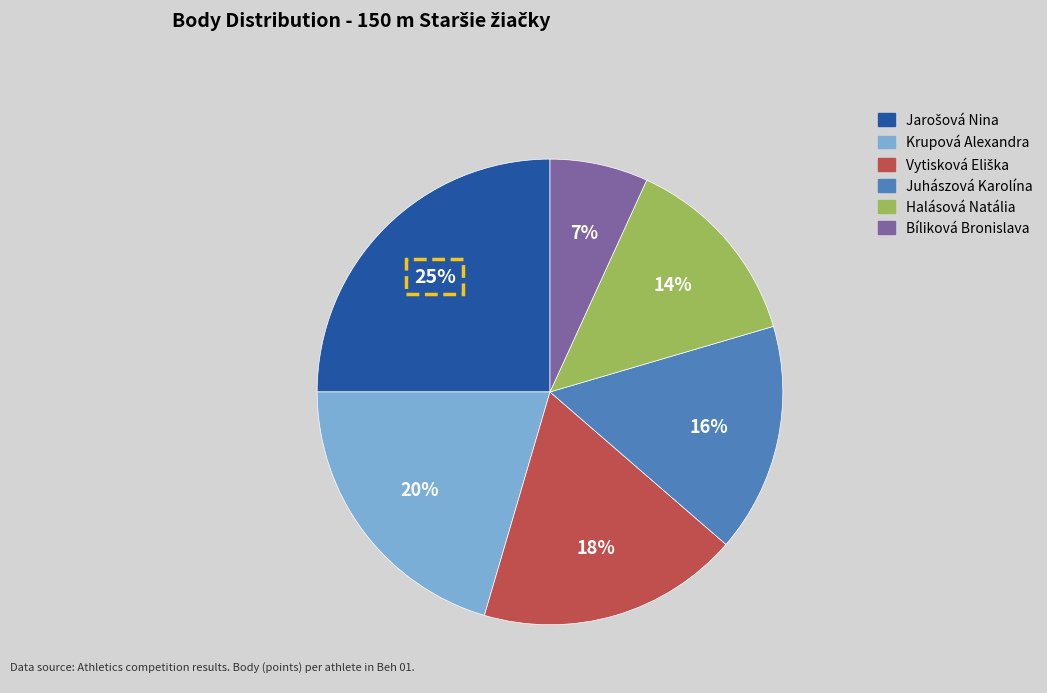

Does any single category account for the majority?

No